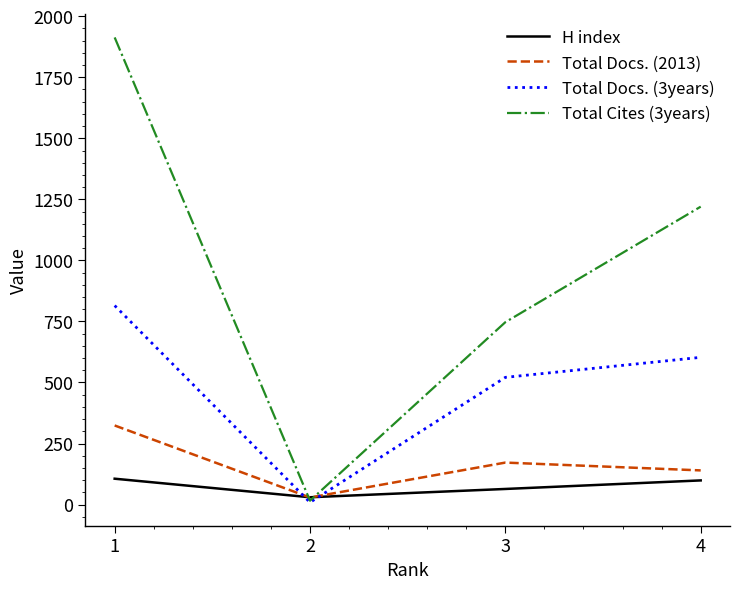

The value of Total Cites (3years) at 4 is 1220. True or false?

True